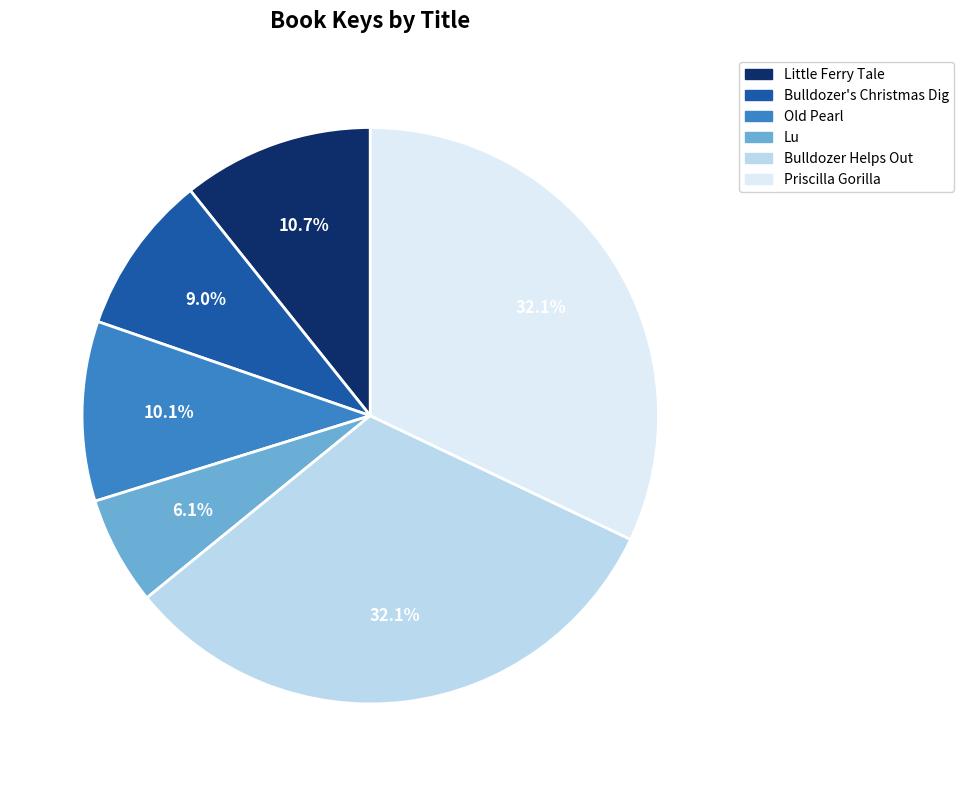

What is the smallest slice in the pie chart?

Lu